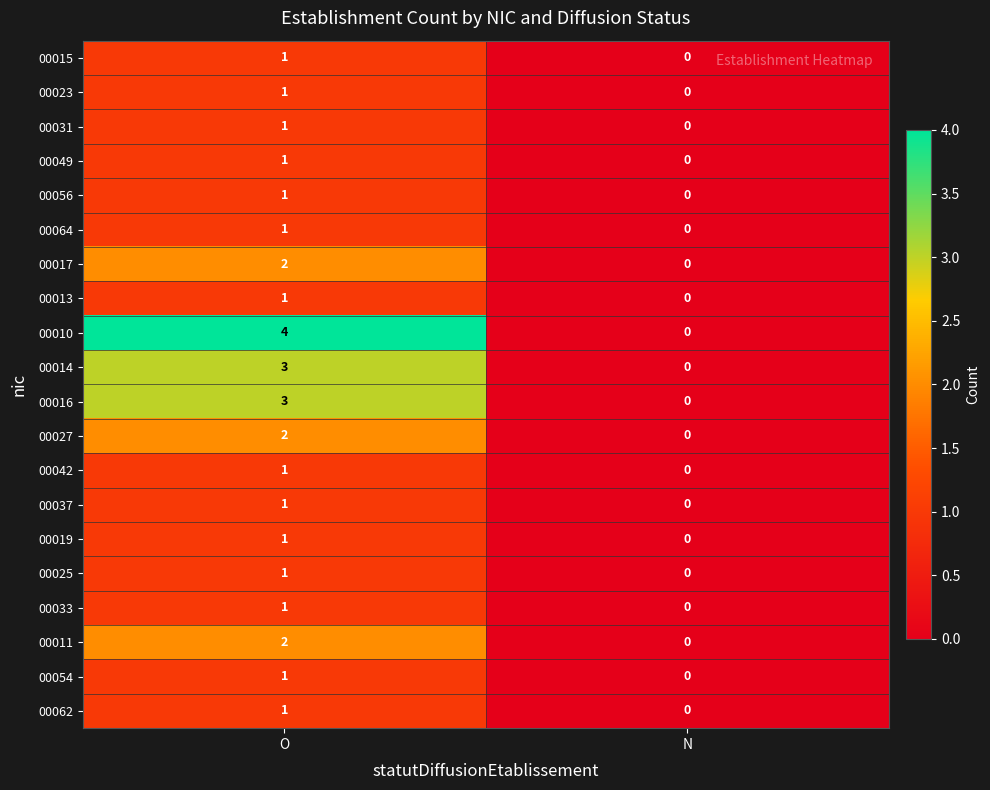

At which label does 00015 reach its peak?

O